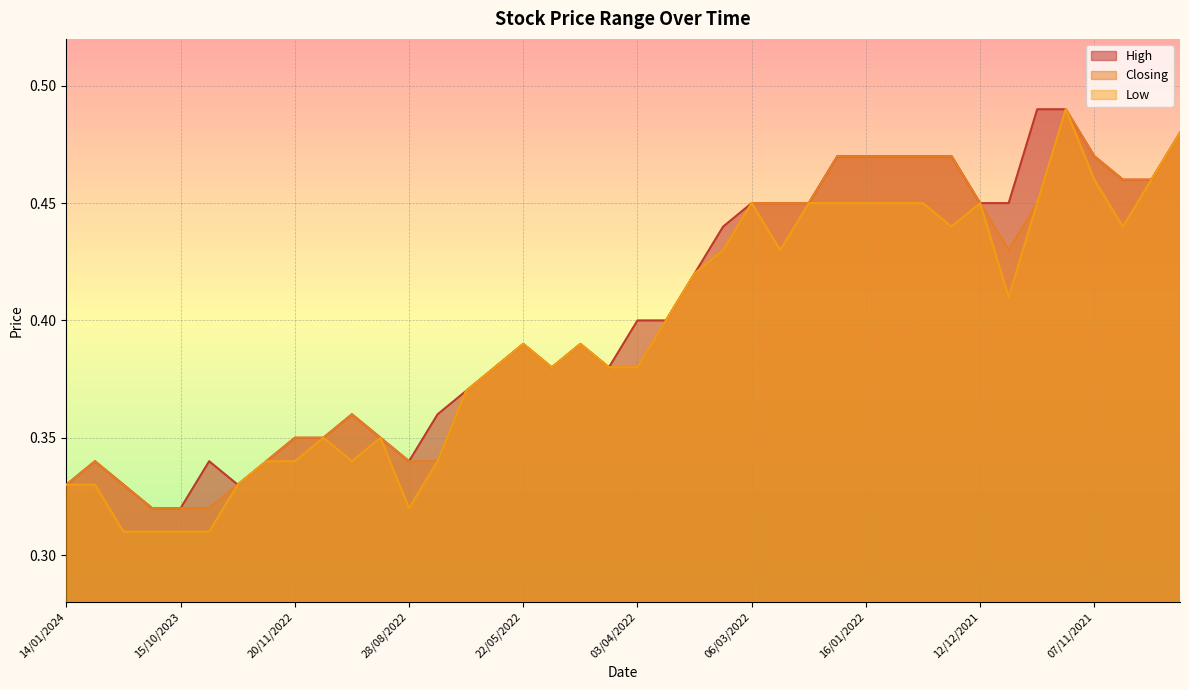

What is the label of the 20th point from the left?

10/04/2022